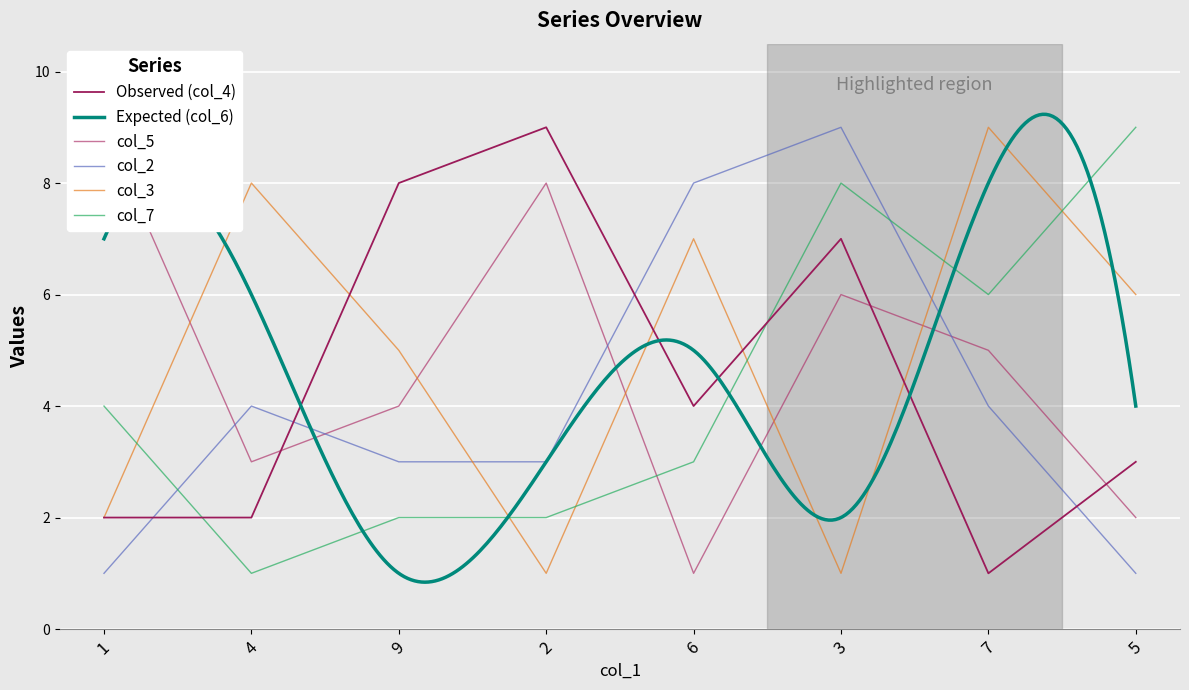

Which series ends up on top after the final intersection of col_7 and Observed (col_4)?

col_7